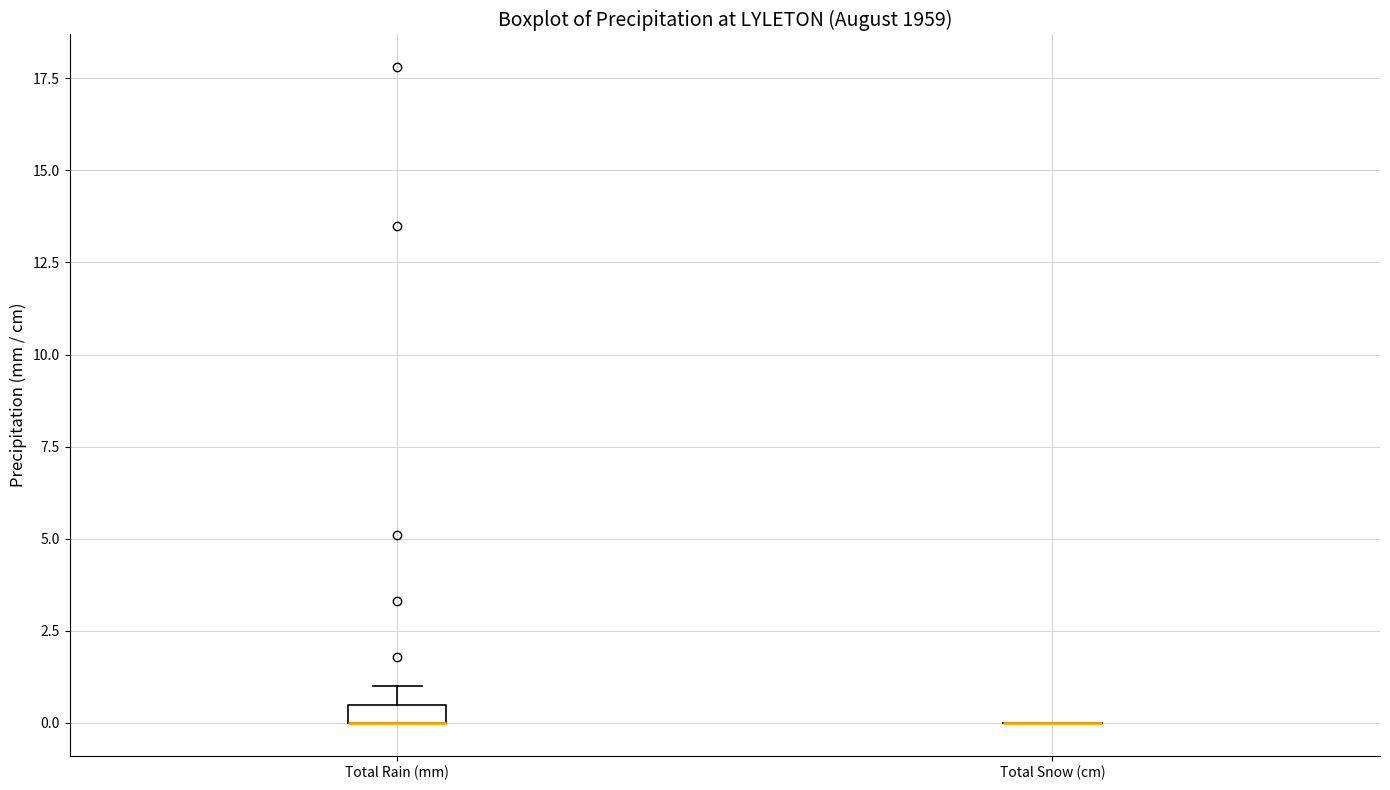

Comparing the boxes themselves (not the whiskers), which one is the tallest?

Total Rain (mm)